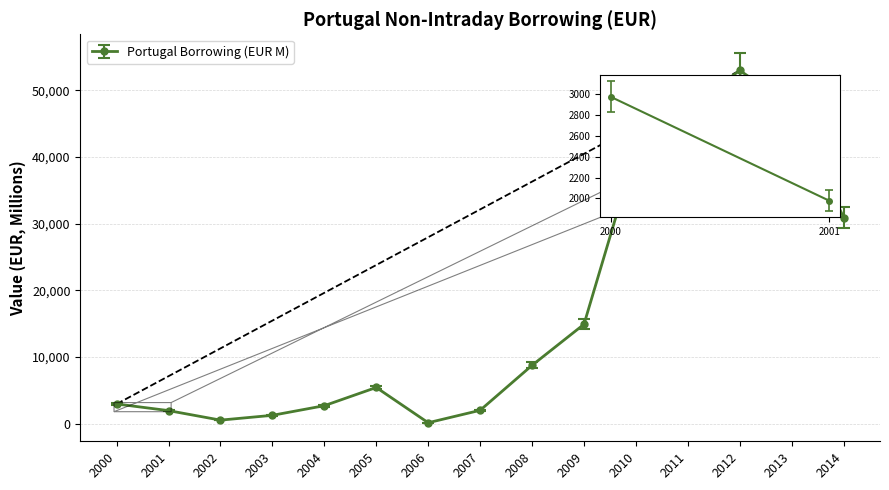

What is the change in value from 2003 to 2009?

+13652.5